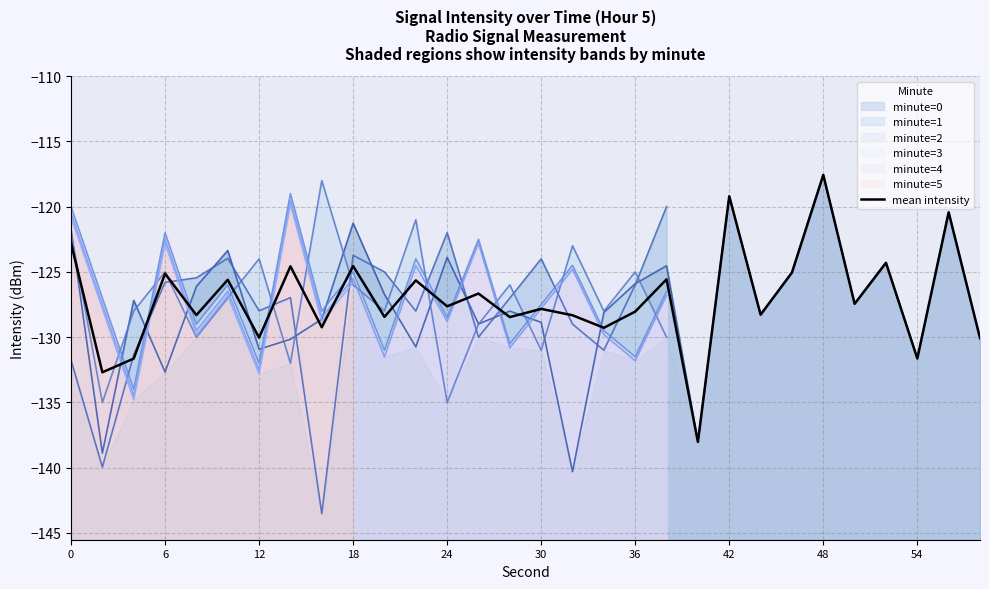

What is the smallest value displayed?

-138.0